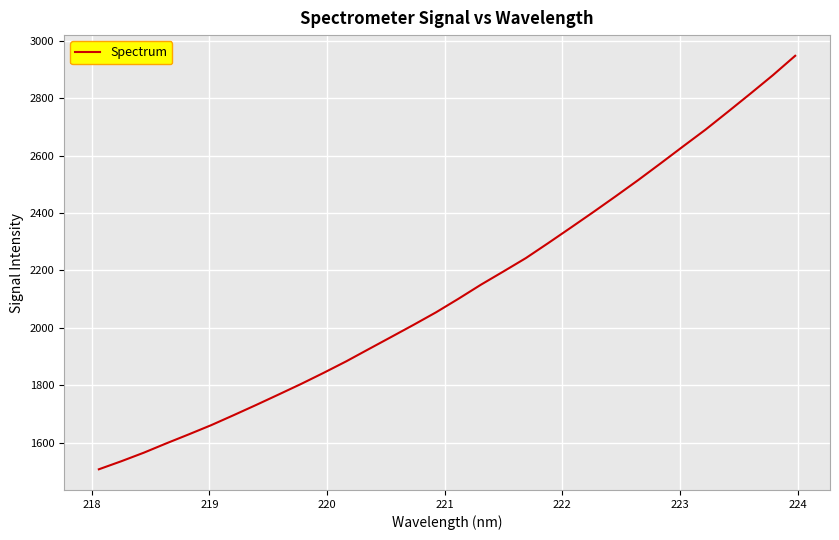

What is the smallest value displayed?

1506.8